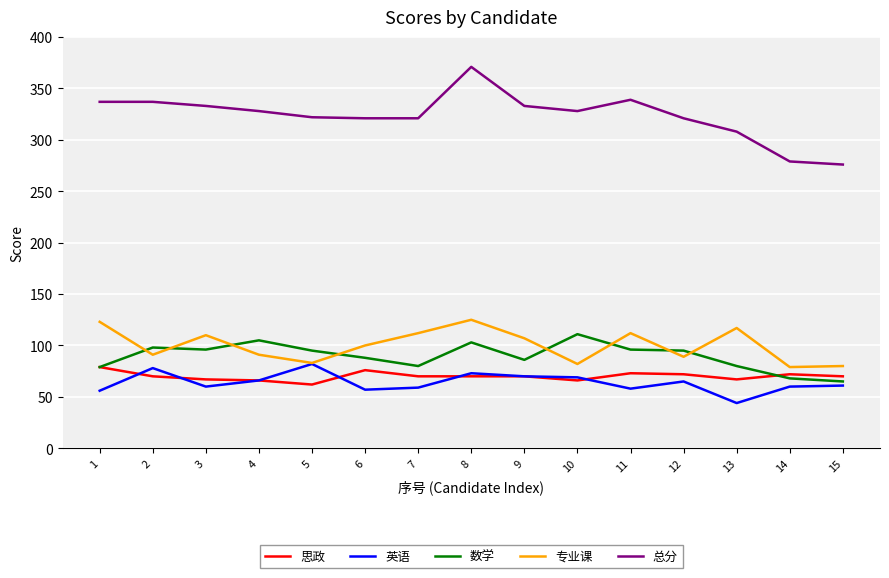

What is the approximate value of 数学 at 2, to the nearest 5?

100